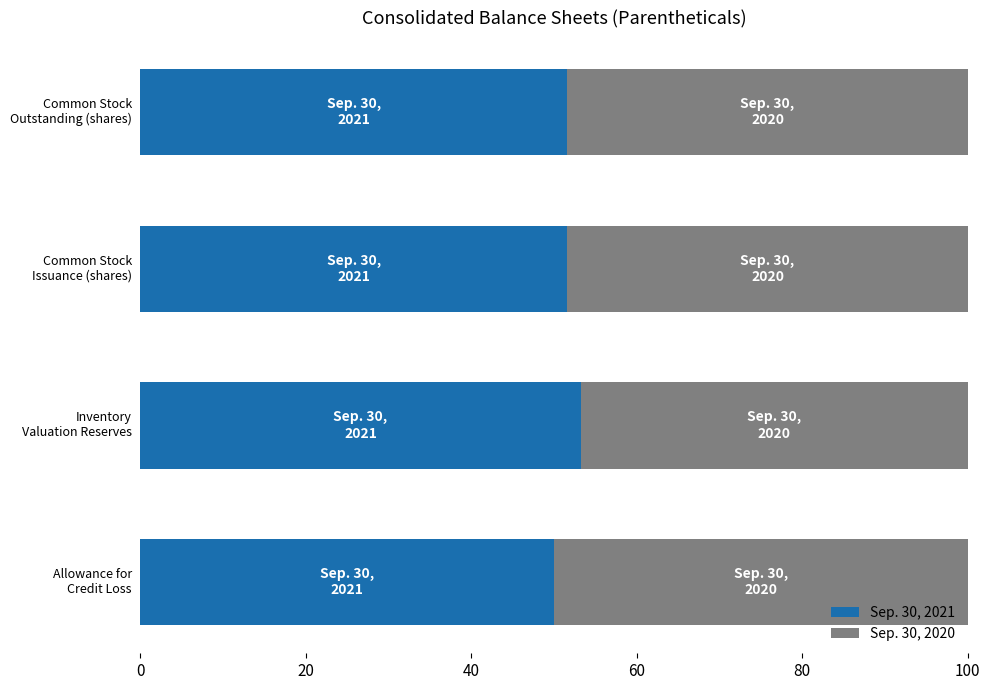

What is the highest value of the Sep. 30, 2021 series?

53.2